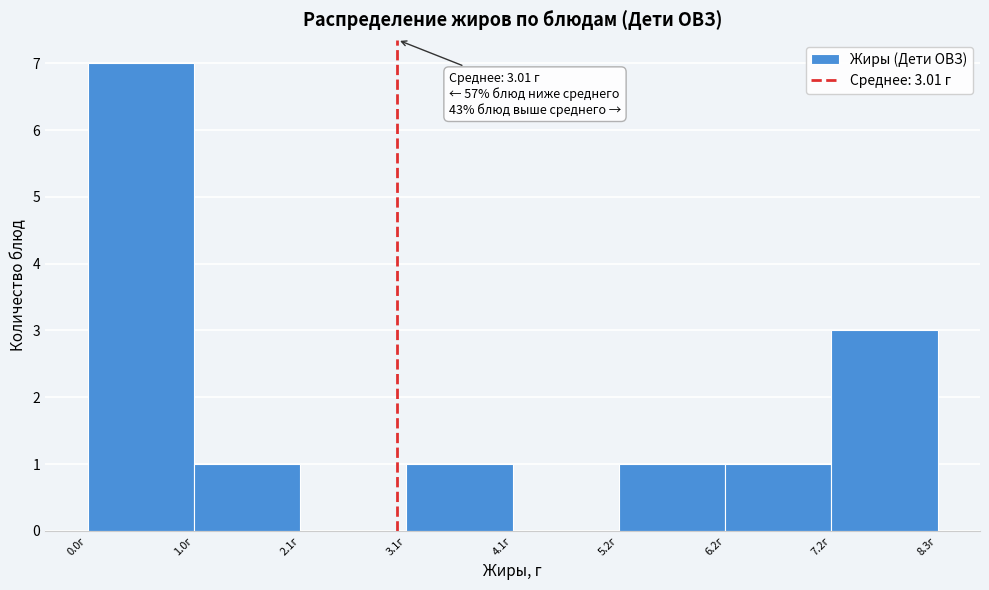

Over which range of the x-axis is the bar tallest?

0.0 to 1.0